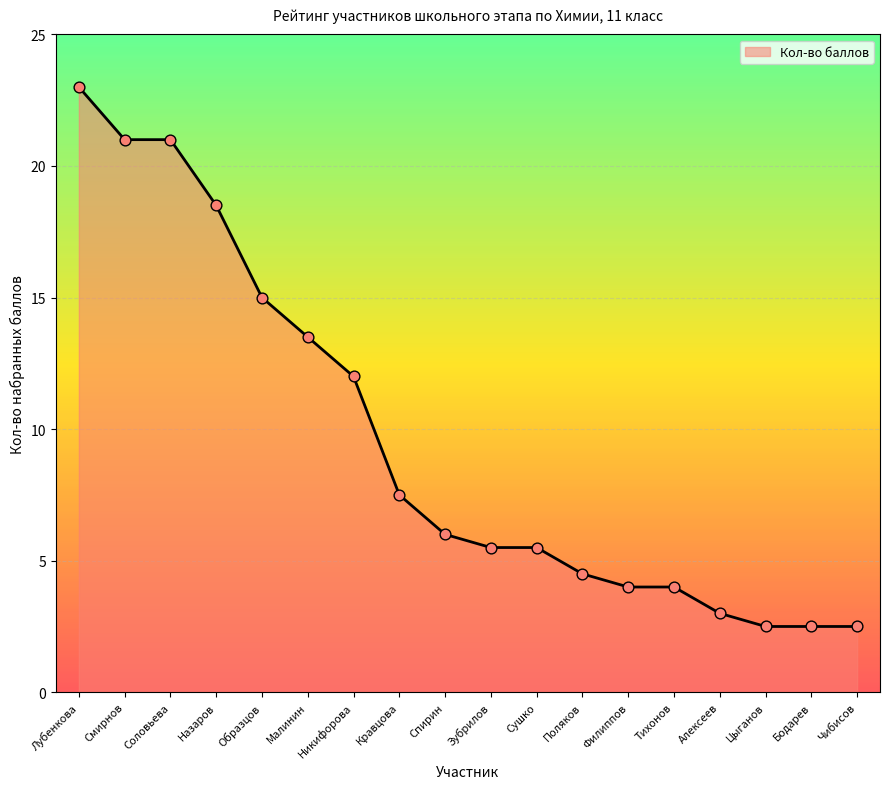

Approximately how many times larger is the value at Цыганов compared to Спирин?

0.4